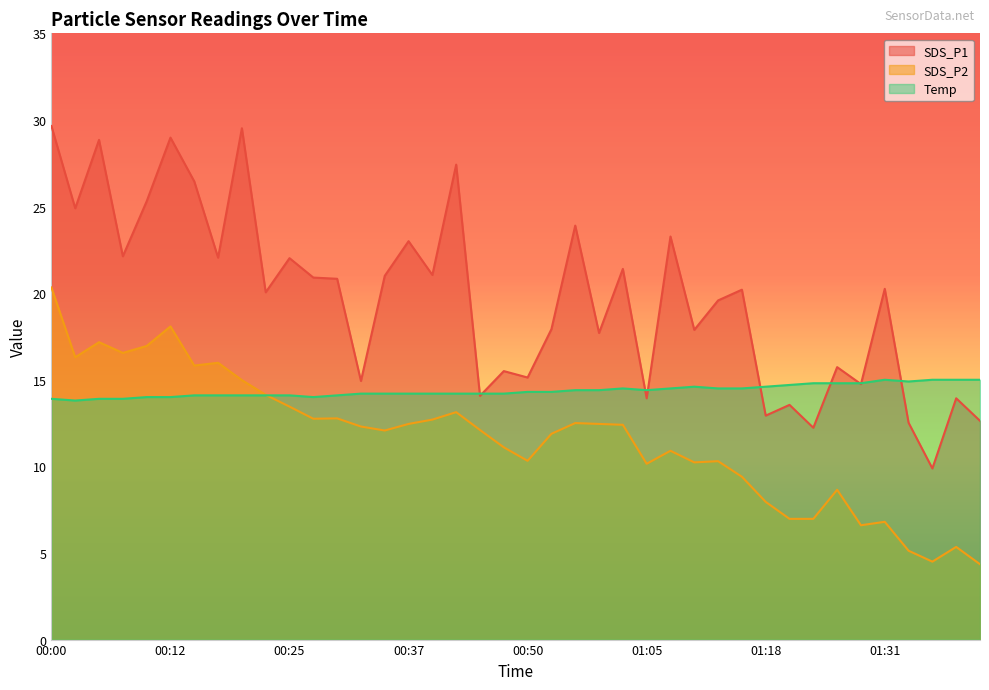

What is the difference between the SDS_P2 values at 00:52 and 01:10?

1.7